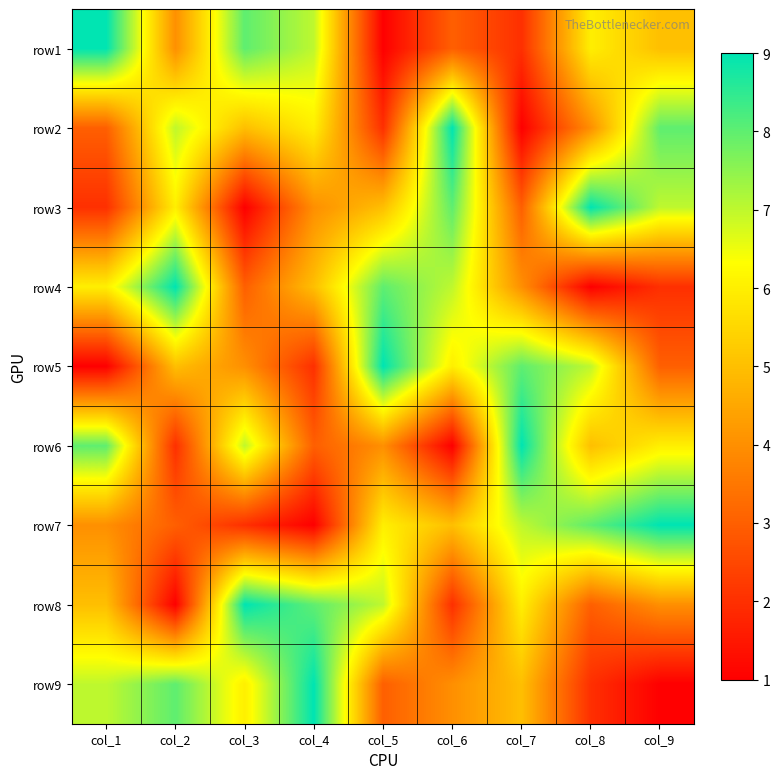

Rank the series by their maximum value, from lowest to highest.

row1, row2, row3, row4, row5, row6, row7, row8, row9